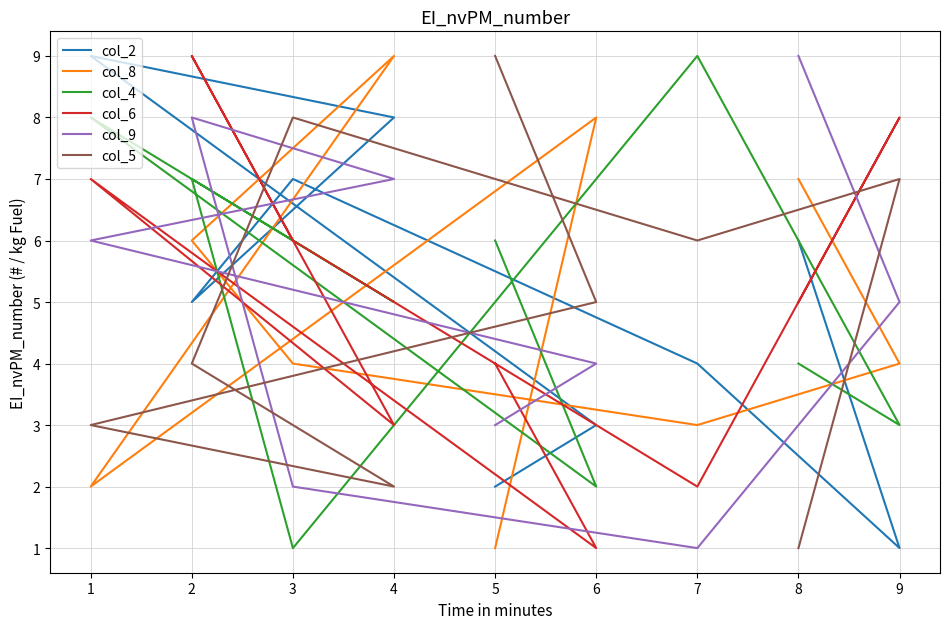

Which category has the lowest value across all series?

9